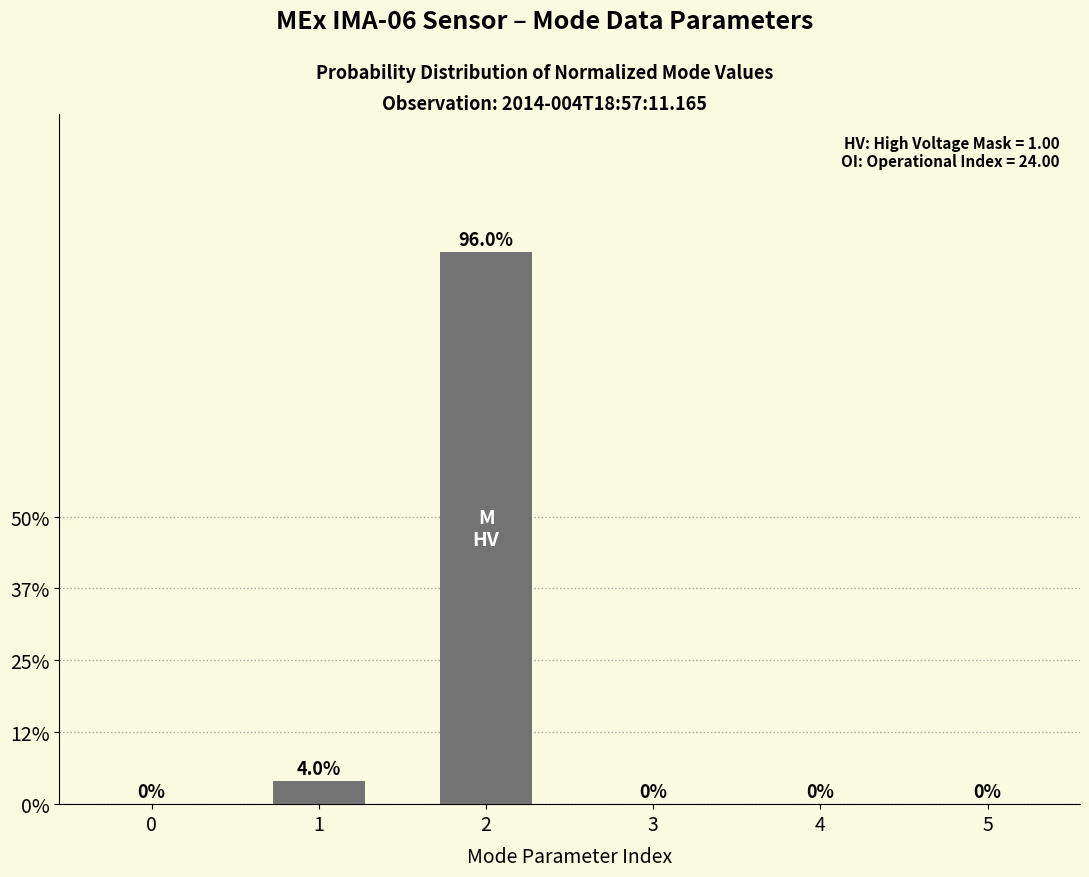

True or false: the data shows -56 at 3.

False